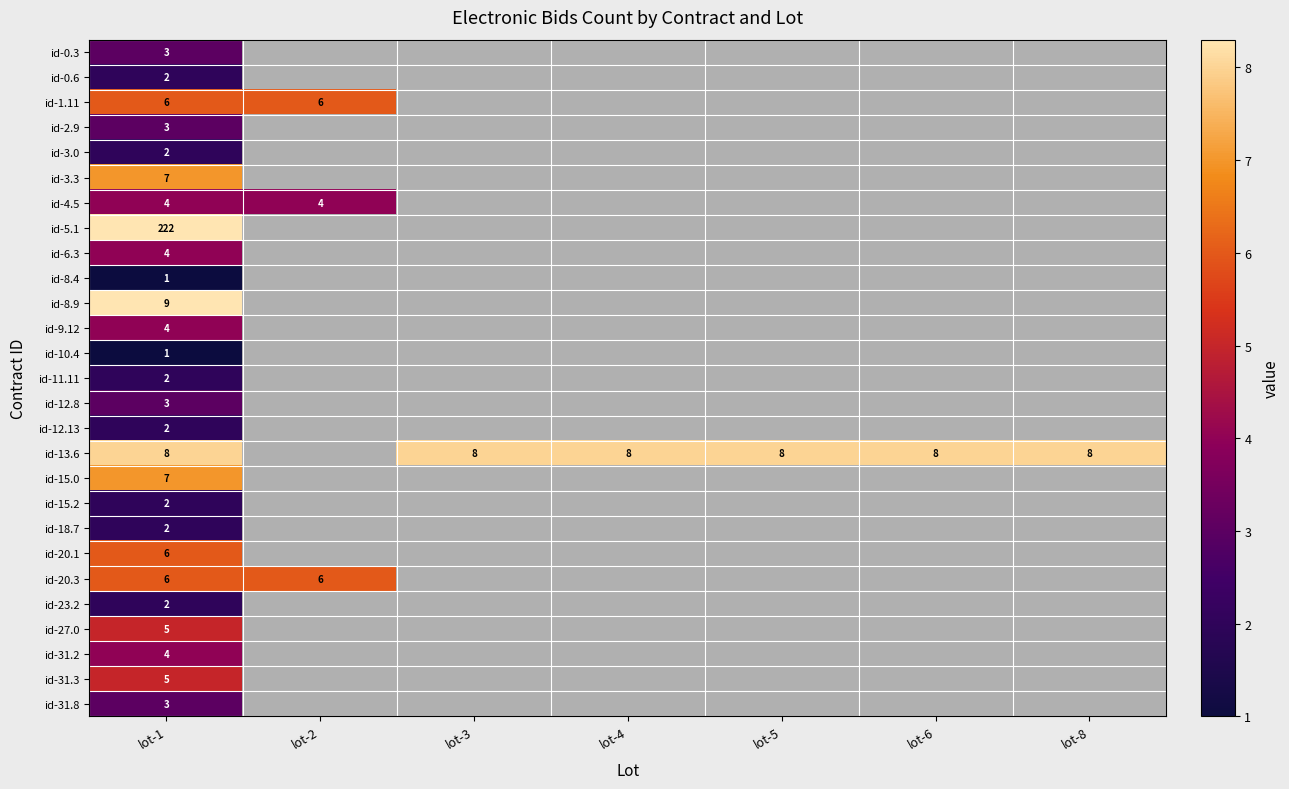

At how many categories does at least one series exceed 164?

1